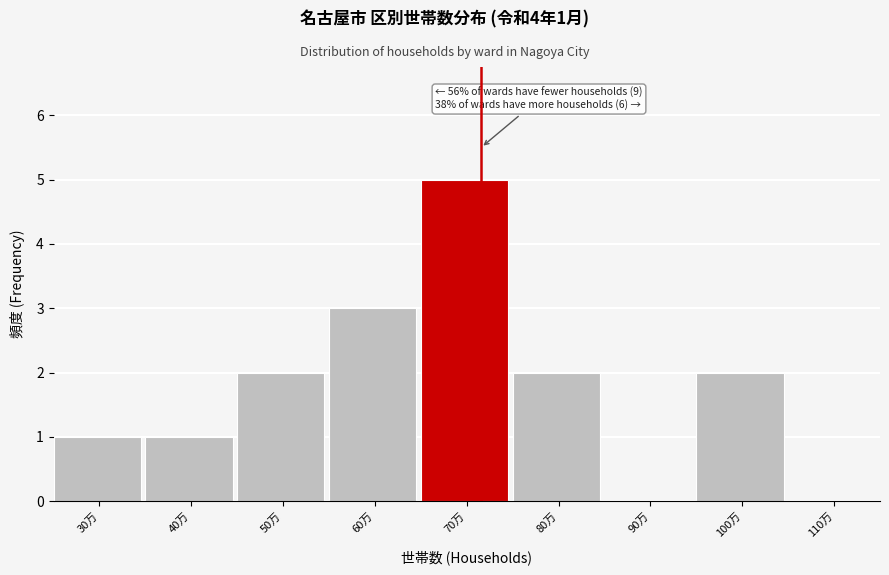

Reading left to right, list all the values displayed in this chart.

30万=1	40万=1	50万=2	60万=3	70万=5	80万=2	90万=0	100万=2	110万=0